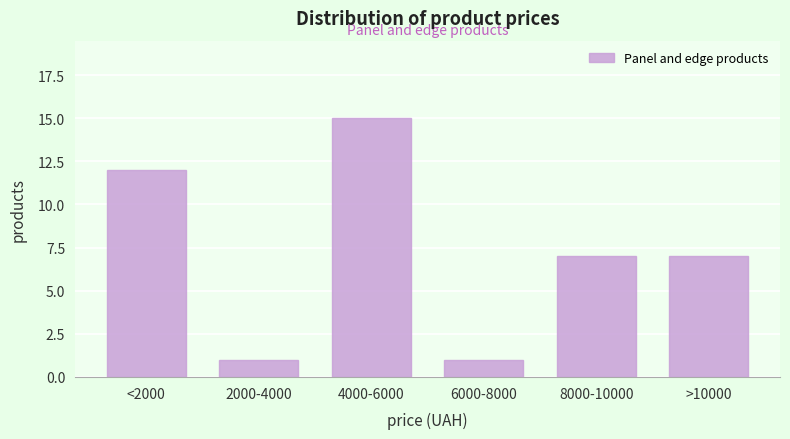

Reading right to left, list all the values displayed in this chart.

>10000=7	8000-10000=7	6000-8000=1	4000-6000=15	2000-4000=1	<2000=12